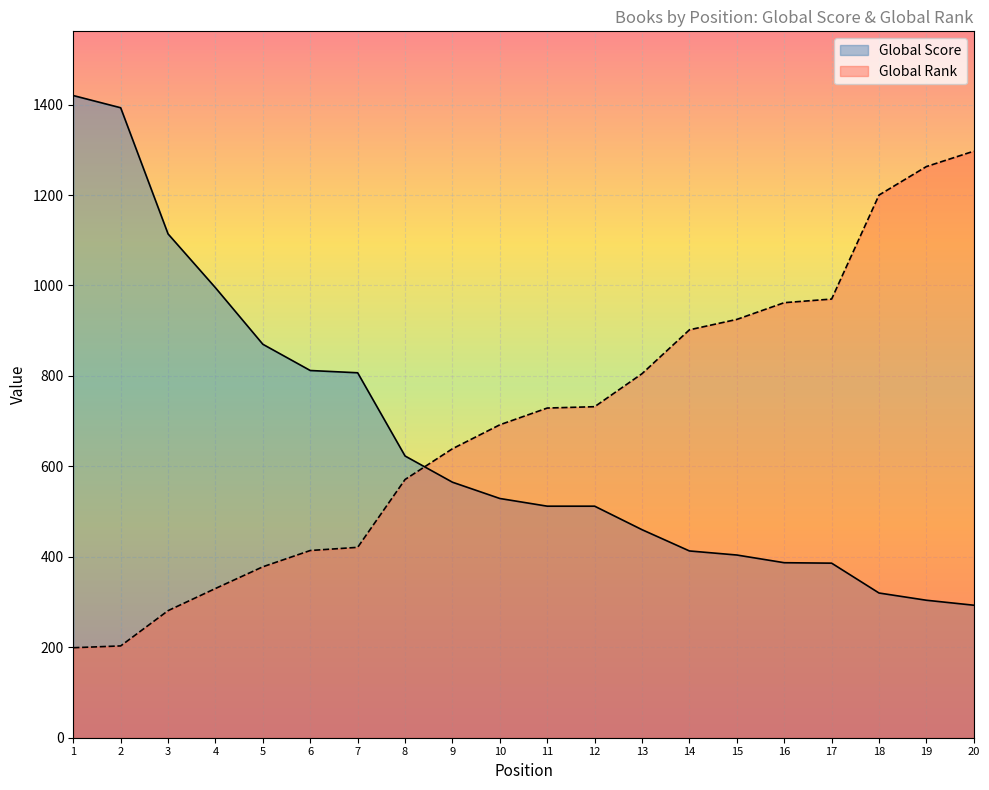

Is the value of Global Score at 12 greater than the value of Global Rank at 12?

No